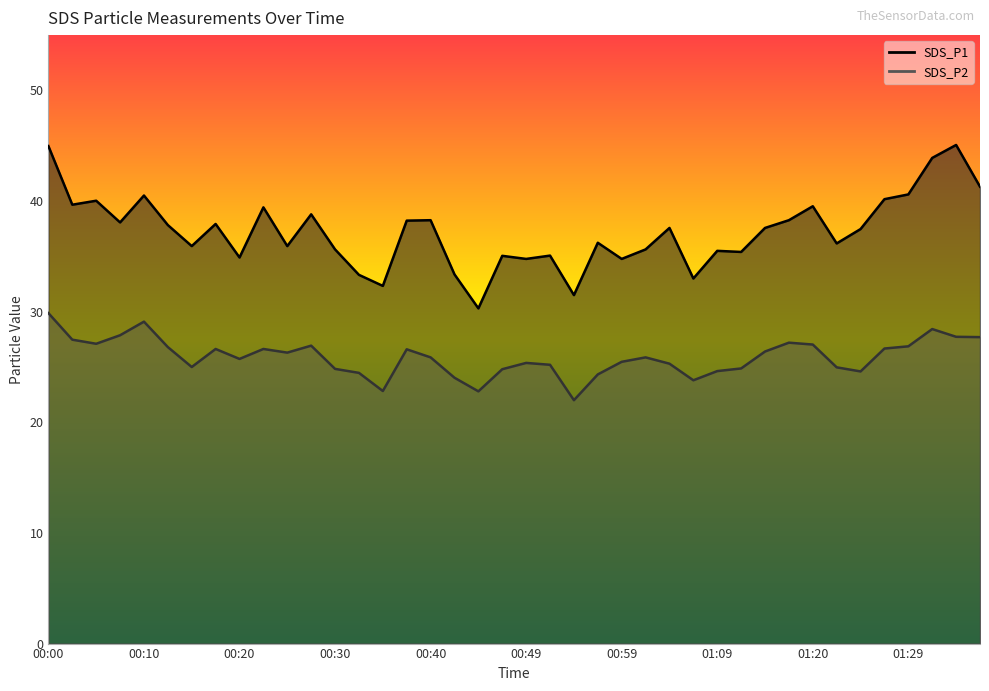

True or false: SDS_P2 and SDS_P1 intersect in this chart.

False